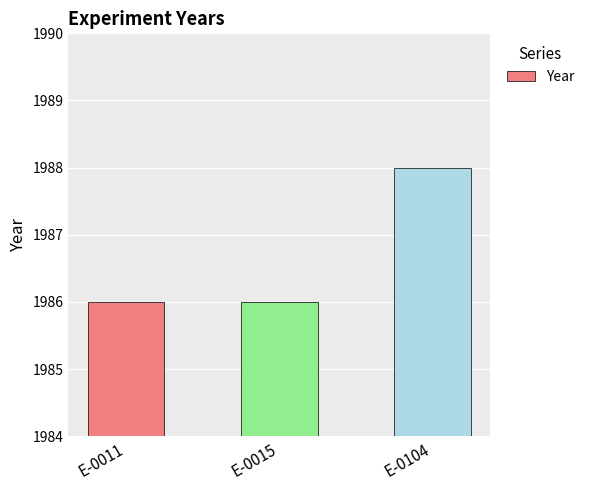

Reading left to right, extract all data points from this chart.

E-0011=1986	E-0015=1986	E-0104=1988